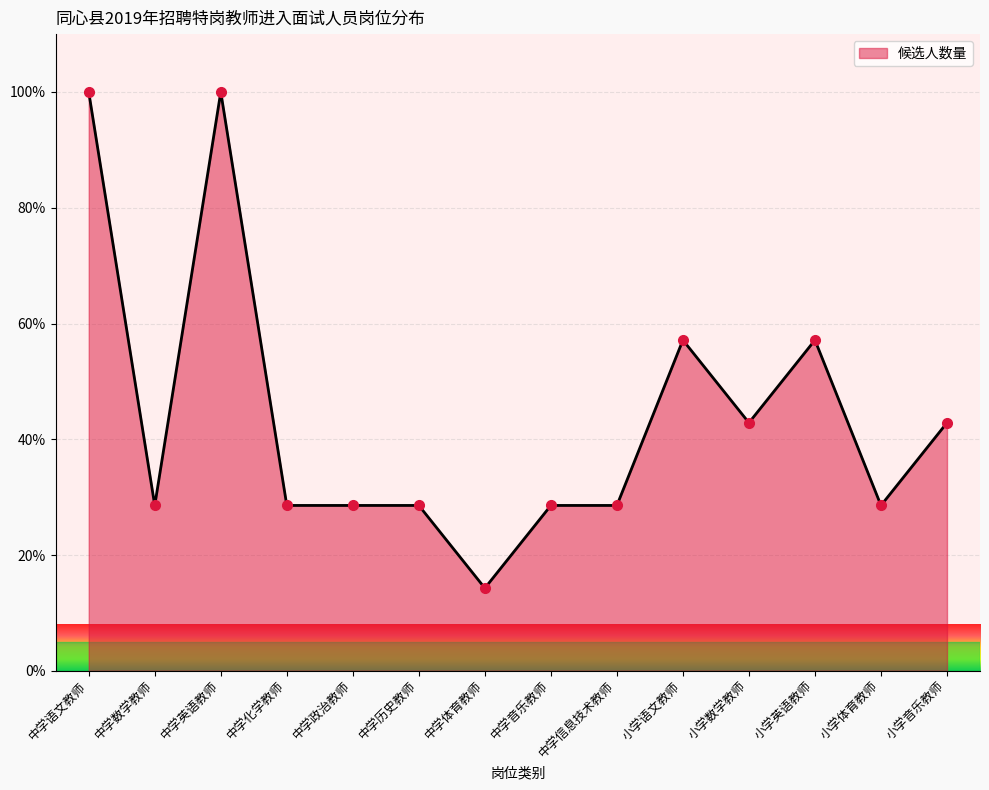

At which category does the chart reach its minimum across all series?

中学体育教师